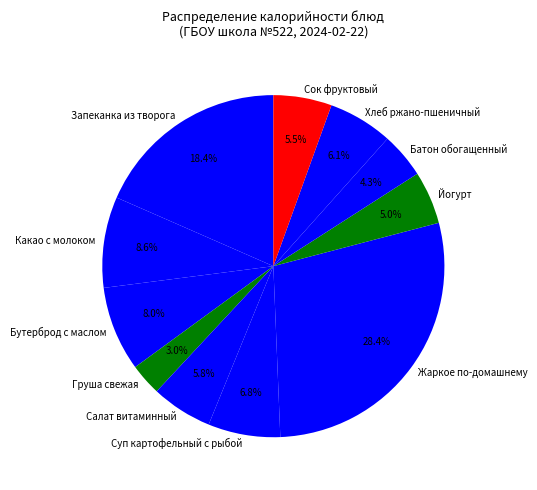

Which slice is the largest?

Жаркое по-домашнему